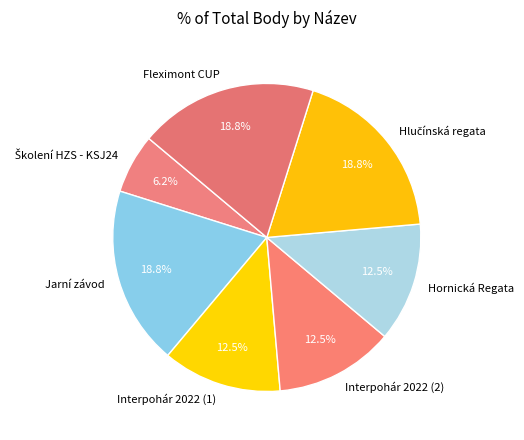

Between Interpohár 2022 (1) and Jarní závod, which is larger?

Jarní závod